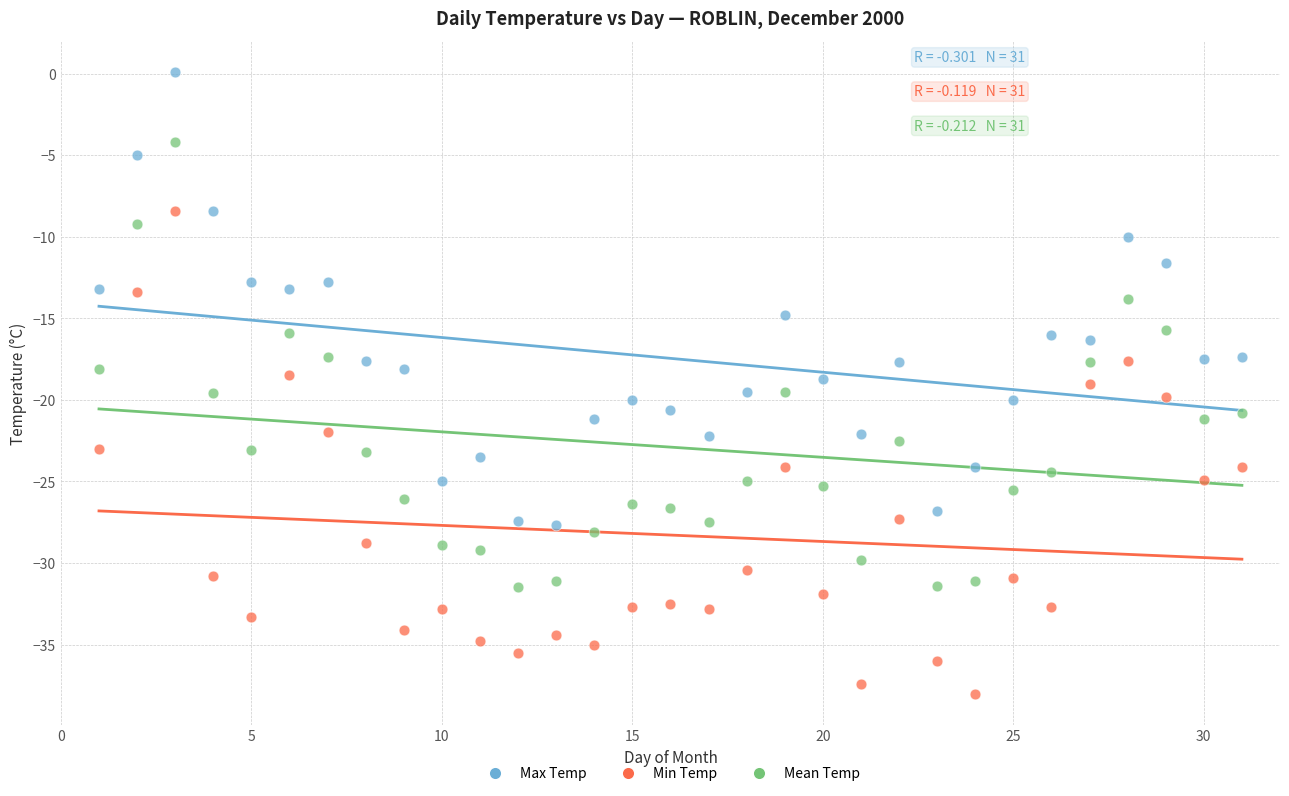

What are all the series names shown in the legend?

Max Temp, Min Temp, Mean Temp